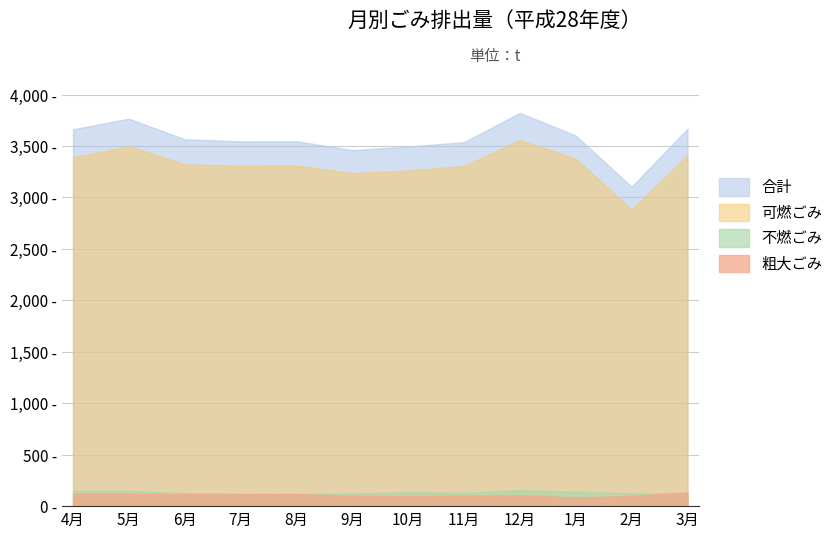

What is the highest value of the 粗大ごみ series?

135.3